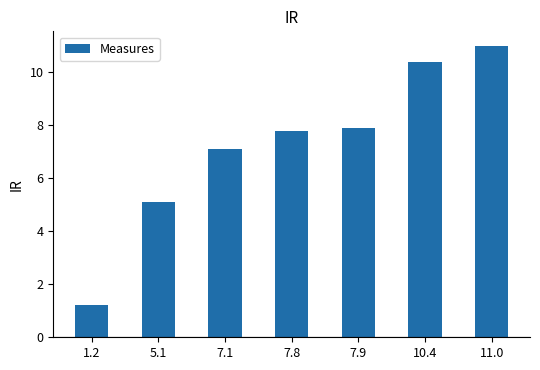

What is the sum of the values at 10.4 and 7.1?

17.5